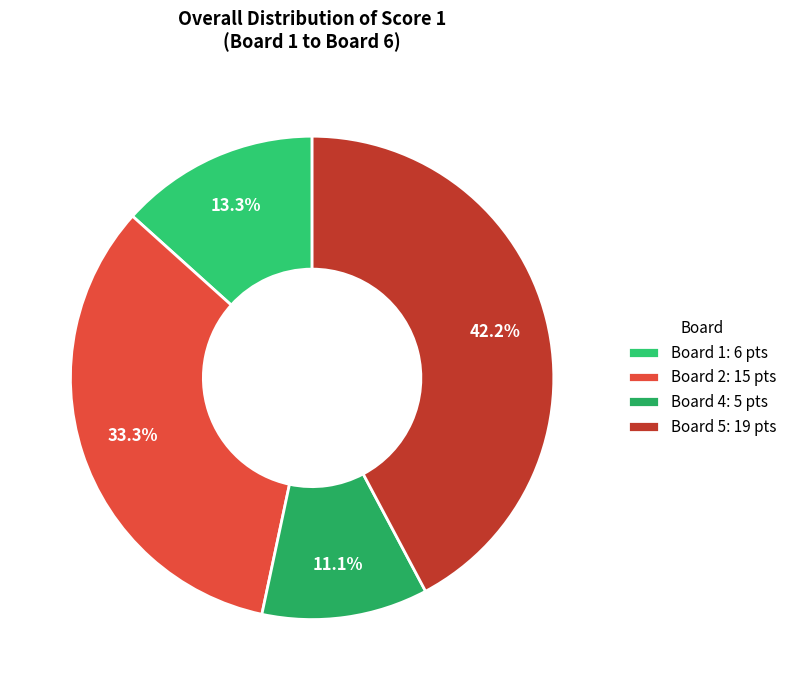

How many segments does this pie chart have?

4